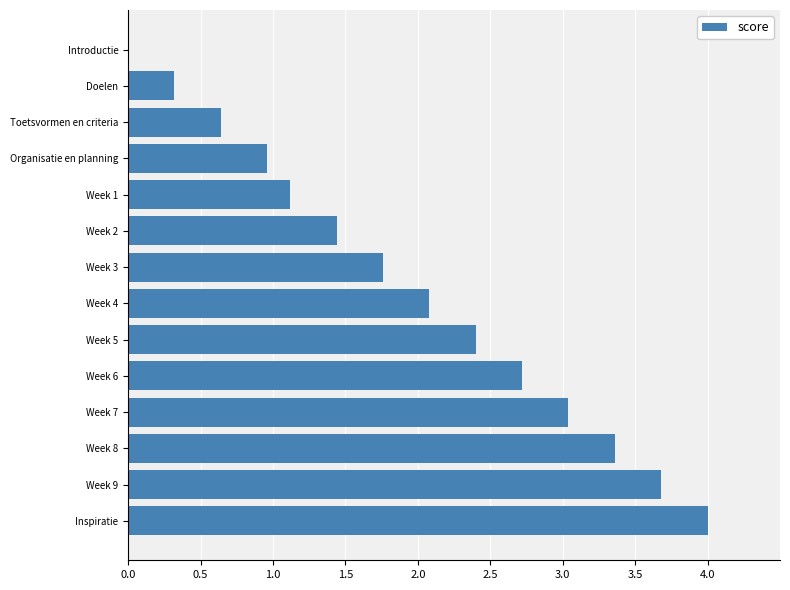

What is the greatest value displayed?

4.0